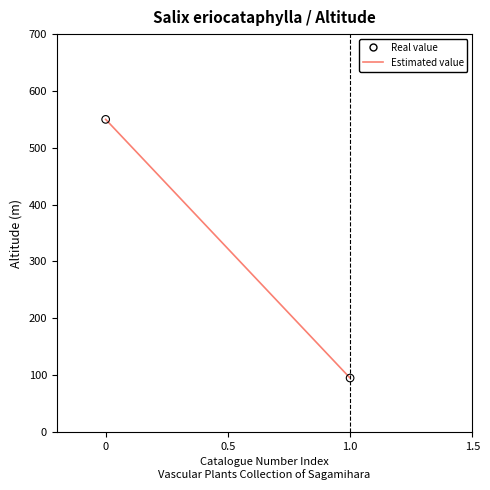

What is the range of Y values (max minus min)?

455